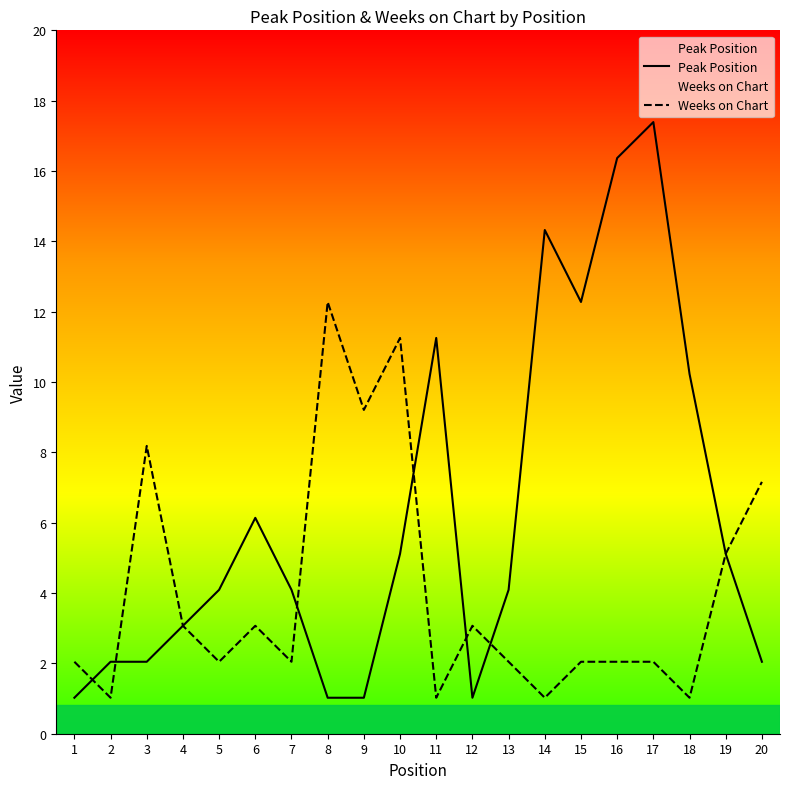

True or false: Weeks on Chart has a value of 1 at 14.

True